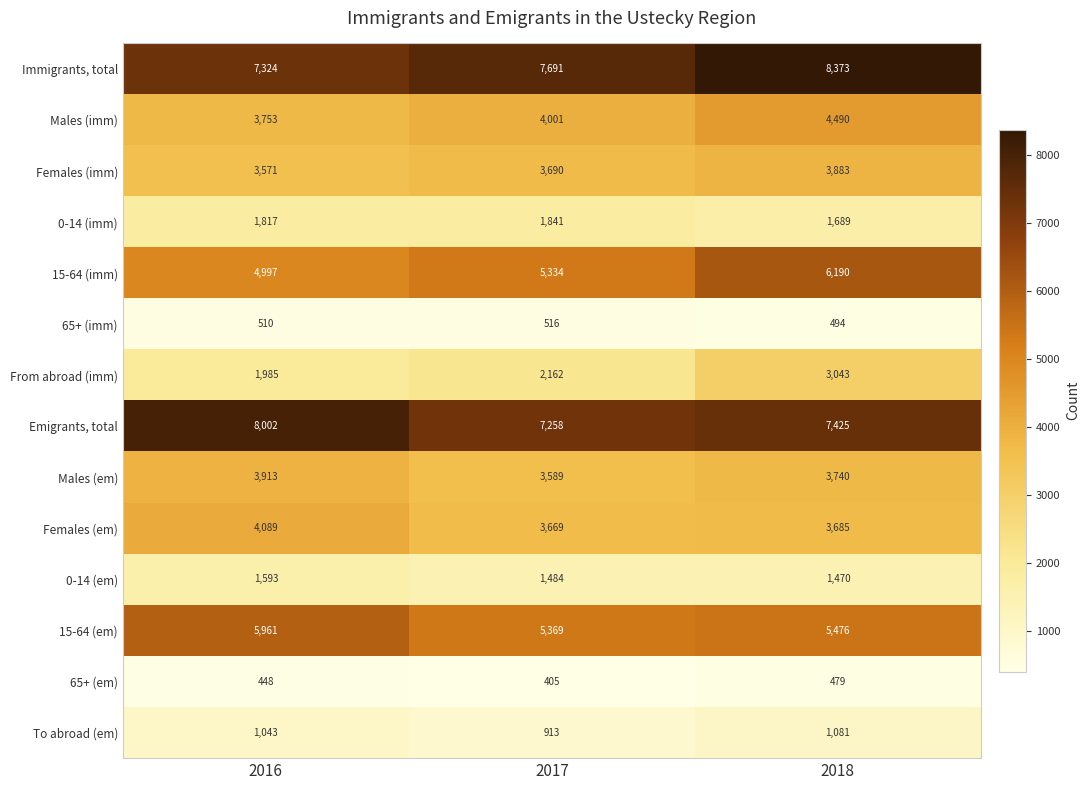

At how many categories does at least one series exceed 7486?

3